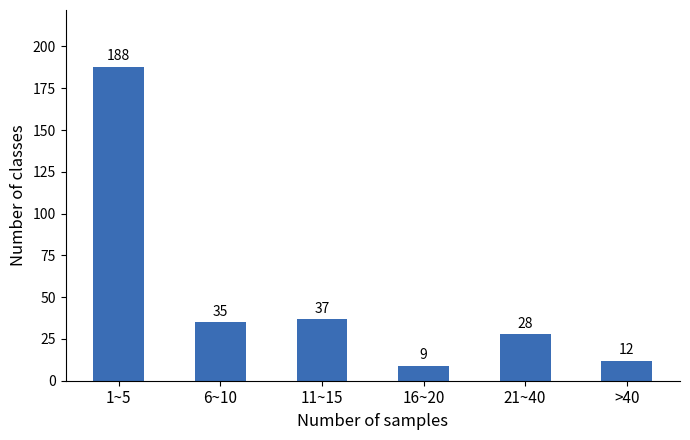

Reading left to right, transcribe all the data shown in this chart.

1~5=188	6~10=35	11~15=37	16~20=9	21~40=28	>40=12